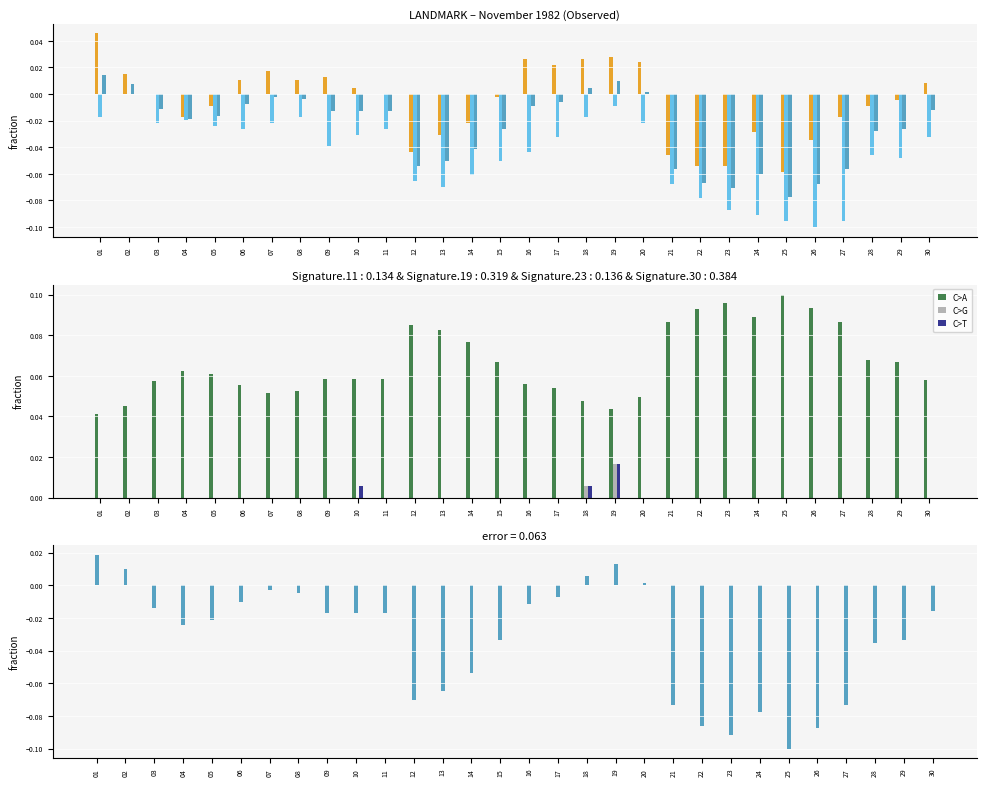

Does the chart contain any negative values?

Yes